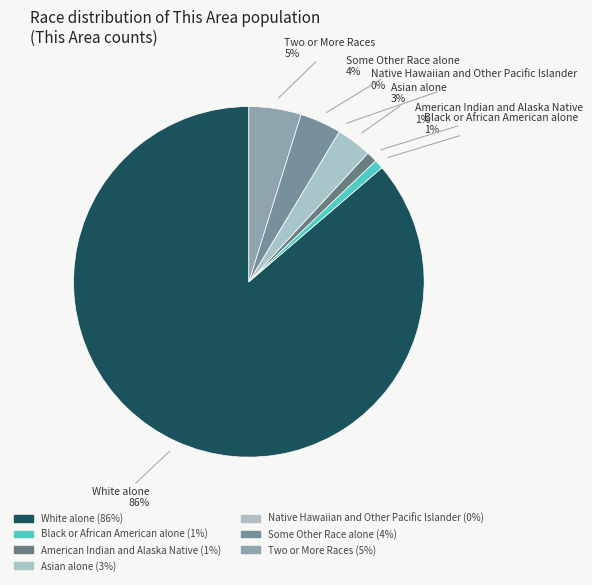

Is the sum of White alone and Native Hawaiian and Other Pacific Islander greater than half?

Yes